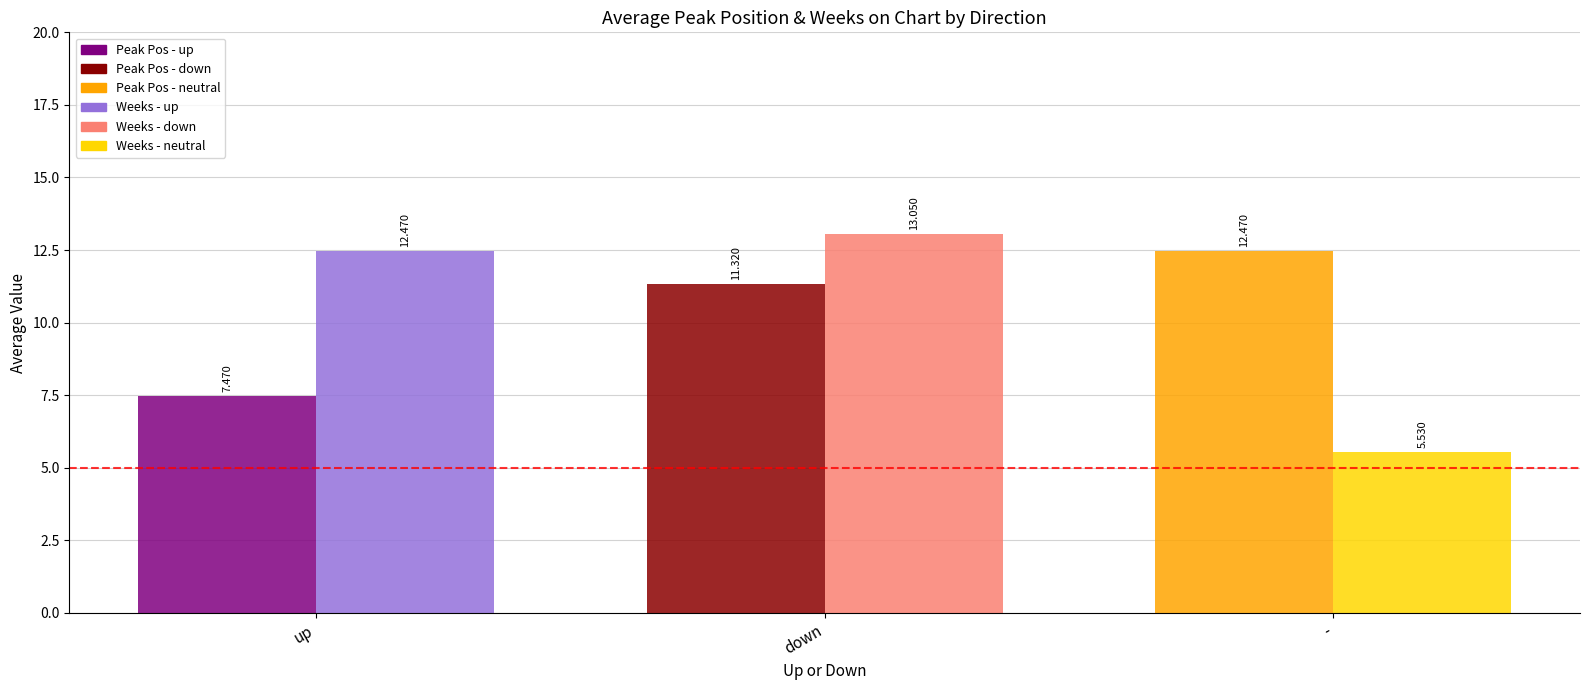

At which category is the sum across all series the highest?

down